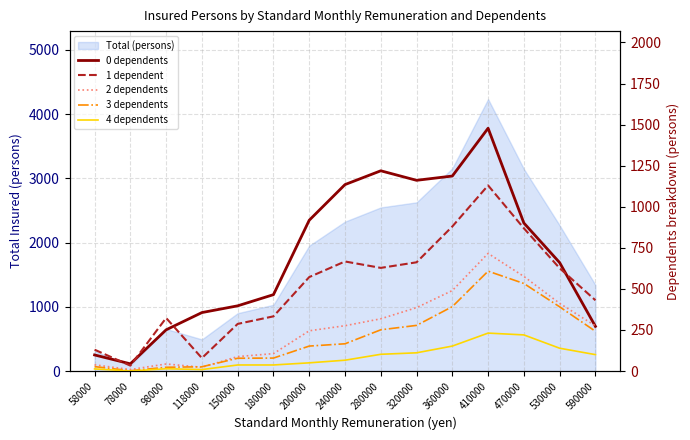

True or false: 4 dependents and 1 dependent intersect in this chart.

False